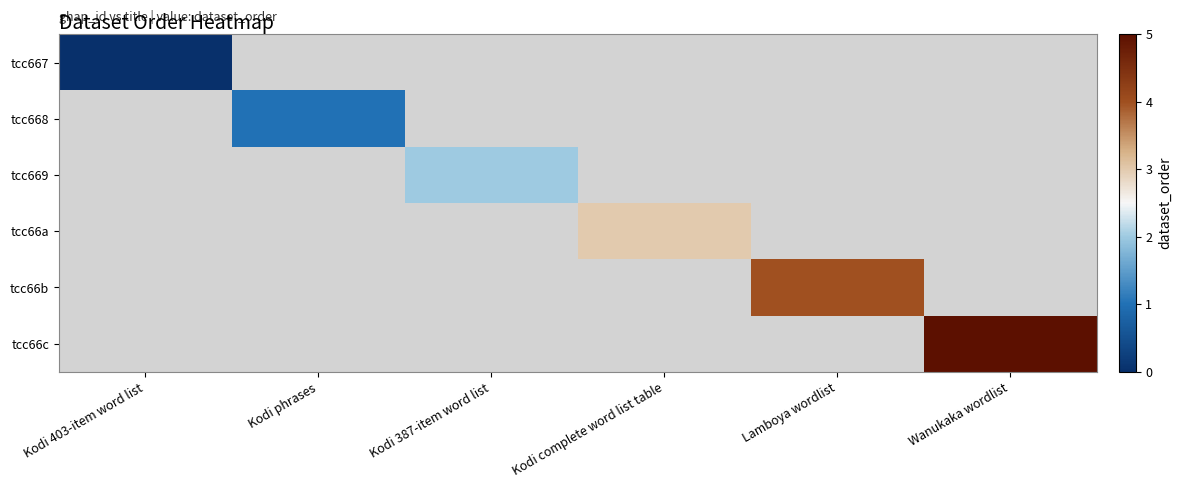

Between Kodi 387-item word list and Lamboya wordlist, which is larger?

Lamboya wordlist